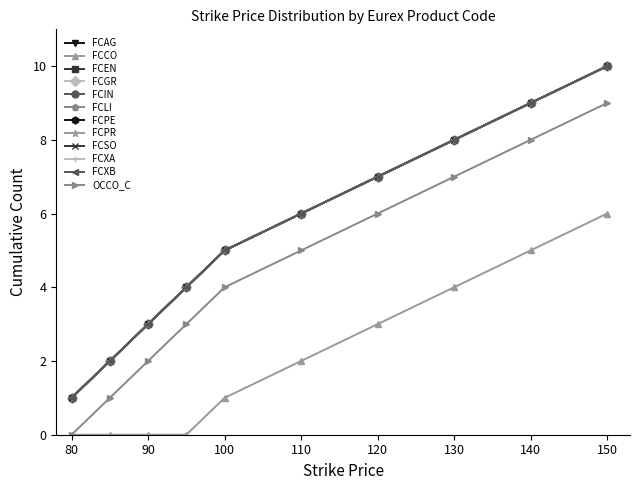

Does the chart have visible grid lines?

No